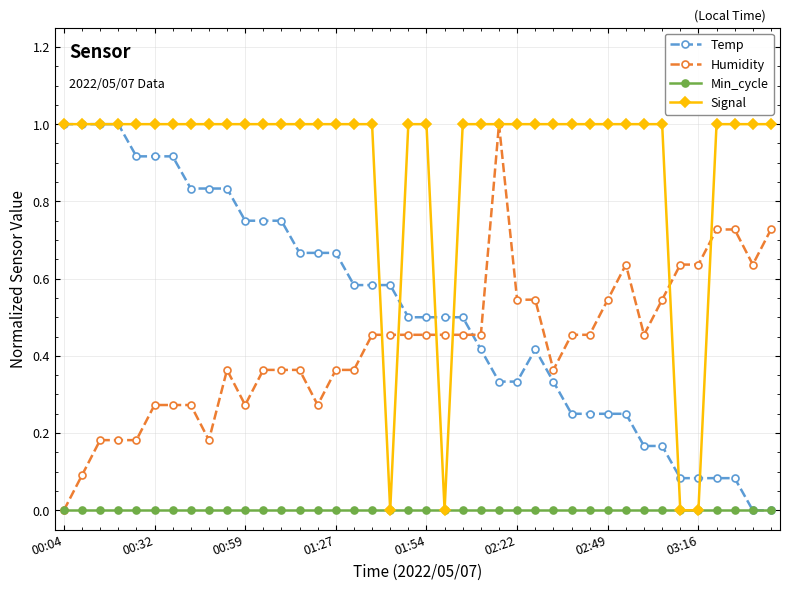

Does the chart have visible grid lines?

Yes